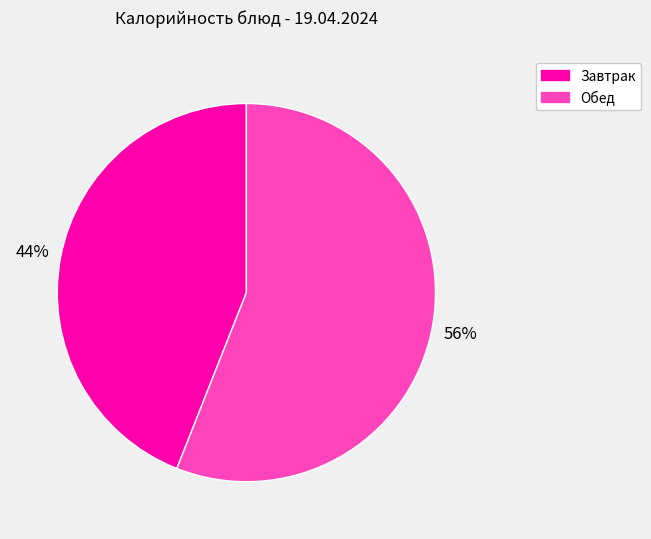

To the nearest percent, what is the average slice percentage?

50%